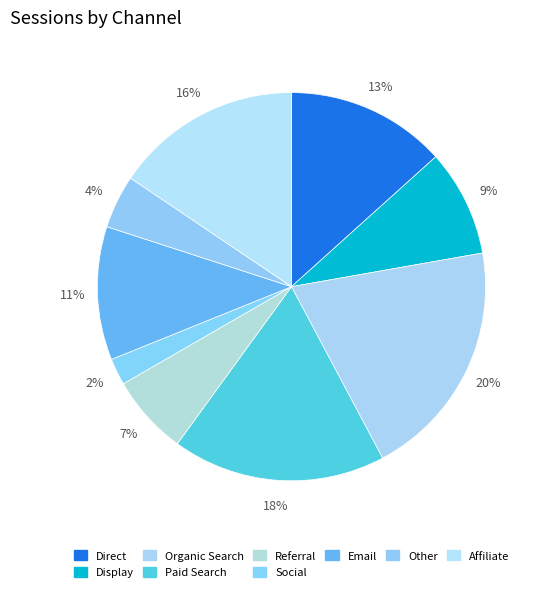

Count the number of slices in the pie.

9